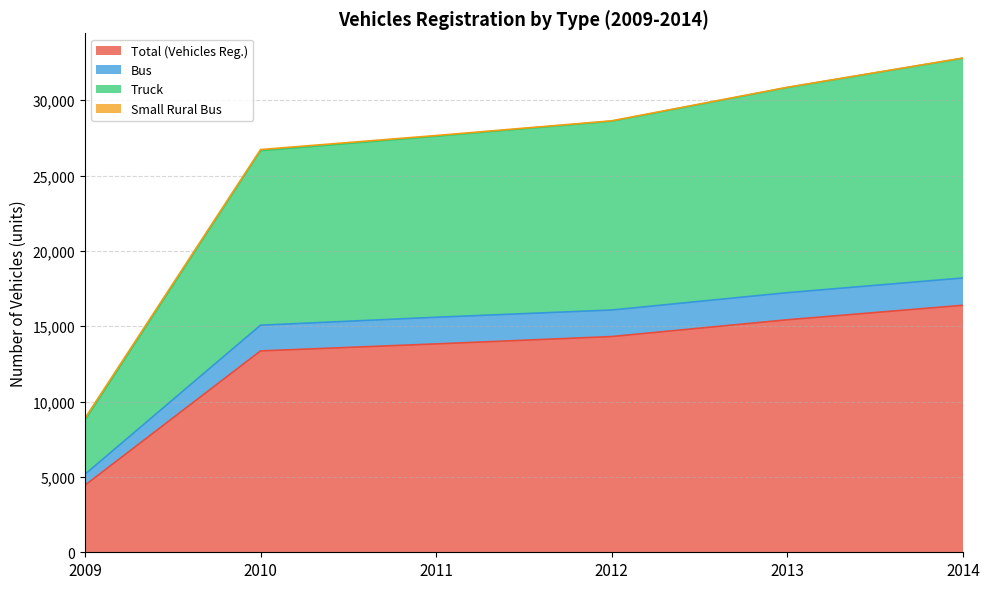

At how many categories does at least one series exceed 28093?

3